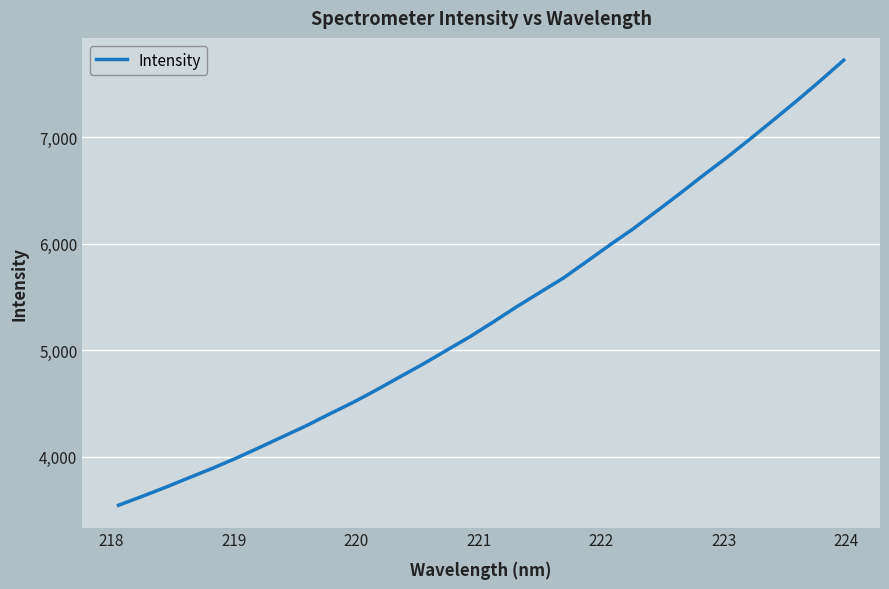

How many lines are shown in the chart?

1